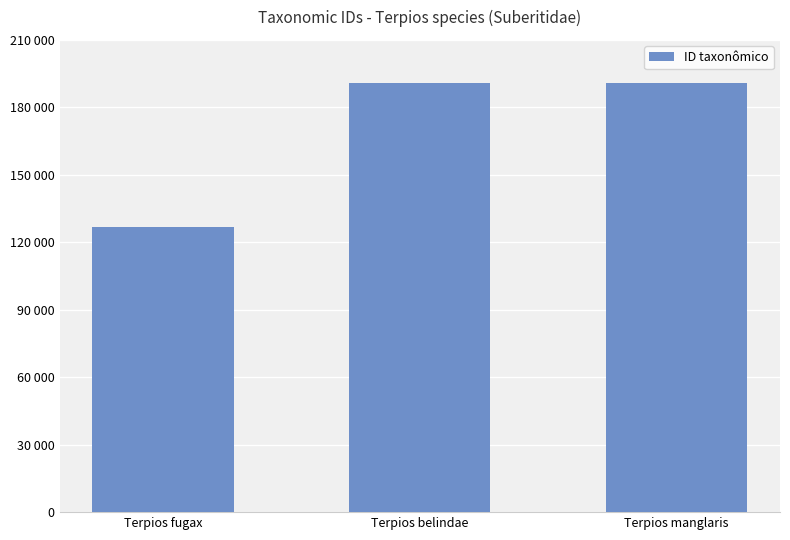

What is the greatest value displayed?

190842